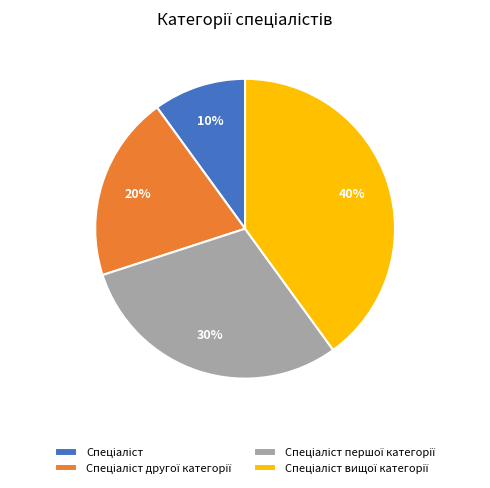

To the nearest percent, what is the difference between the largest and smallest slice percentages?

30%